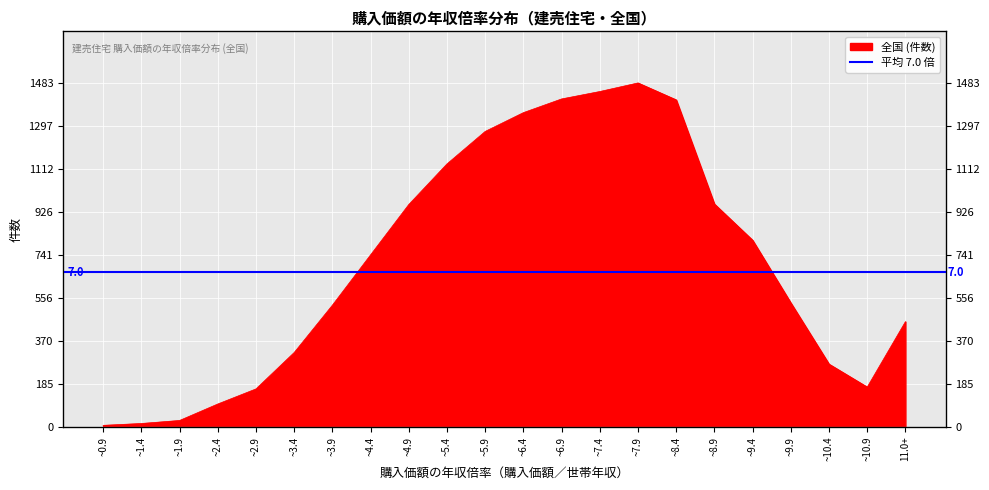

Rank the categories by value from highest to lowest.

~7.9, ~7.4, ~6.9, ~8.4, ~6.4, ~5.9, ~5.4, ~8.9, ~4.9, ~9.4, ~4.4, ~9.9, ~3.9, 11.0+, ~3.4, ~10.4, ~10.9, ~2.9, ~2.4, ~1.9, ~1.4, ~0.9